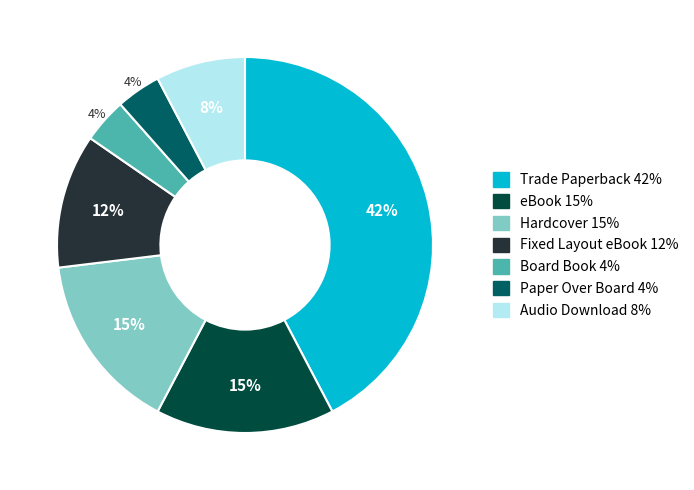

Does Trade Paperback account for over 50% of the chart?

No